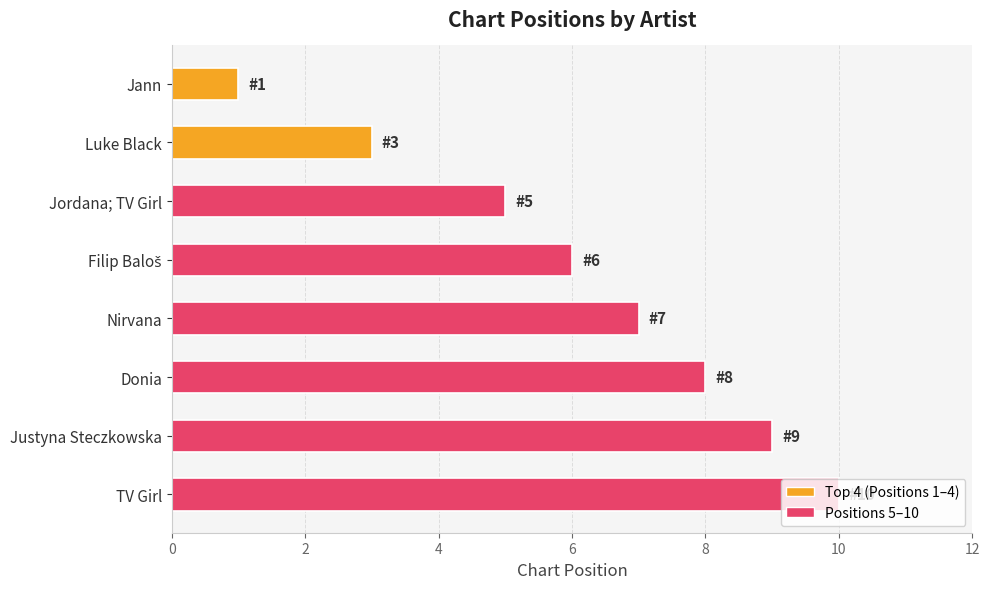

Which has a higher value, Nirvana or TV Girl?

TV Girl